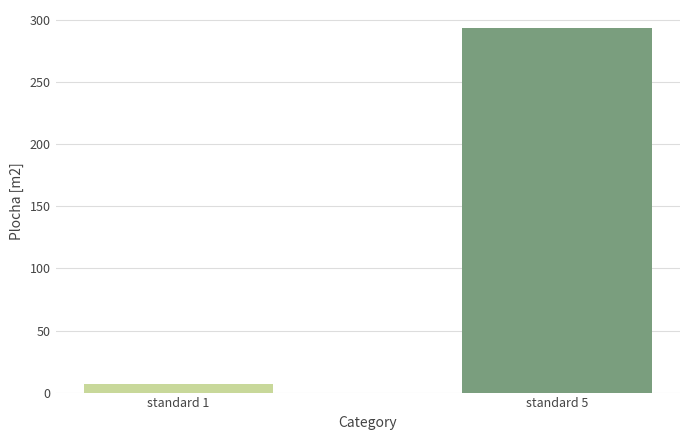

What is the value of the 2nd bar from the left?

293.6